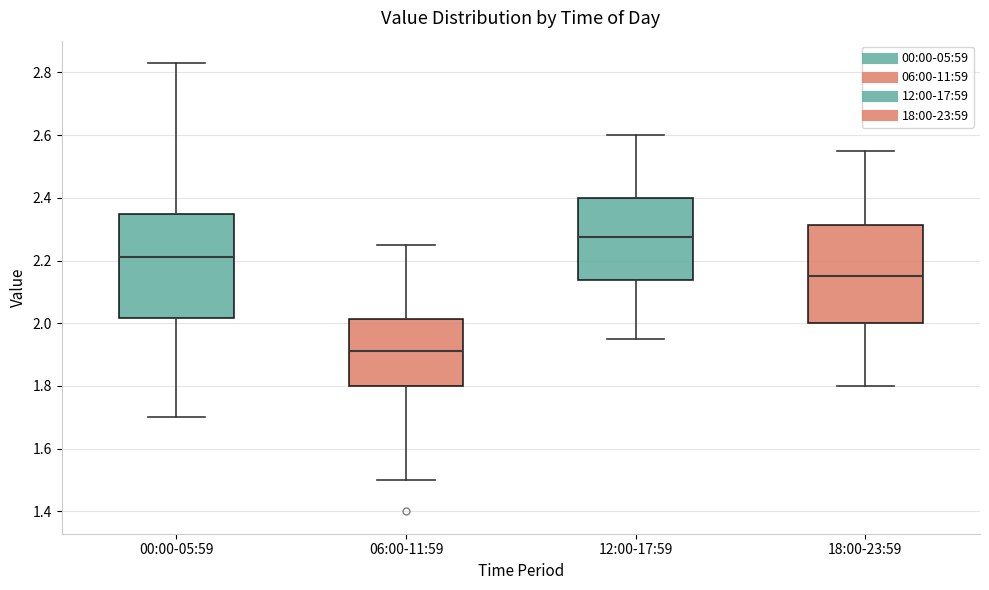

Where is the upper edge of the box for 18:00-23:59 on the y-axis? The values are not printed on the chart, so give them approximately, as read against the axis.

2.32